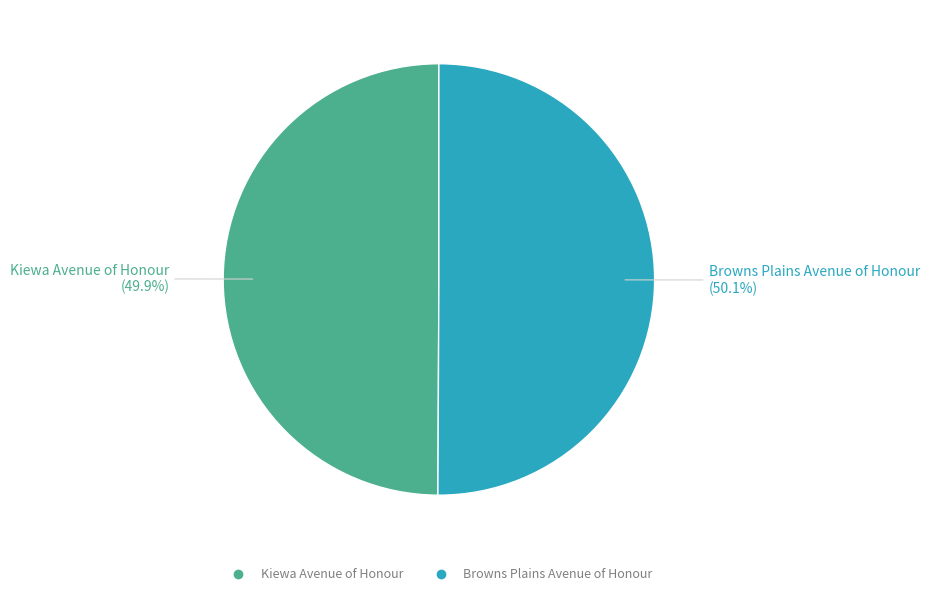

To the nearest percent, what is the combined percentage of Browns Plains Avenue of Honour and Kiewa Avenue of Honour?

100%